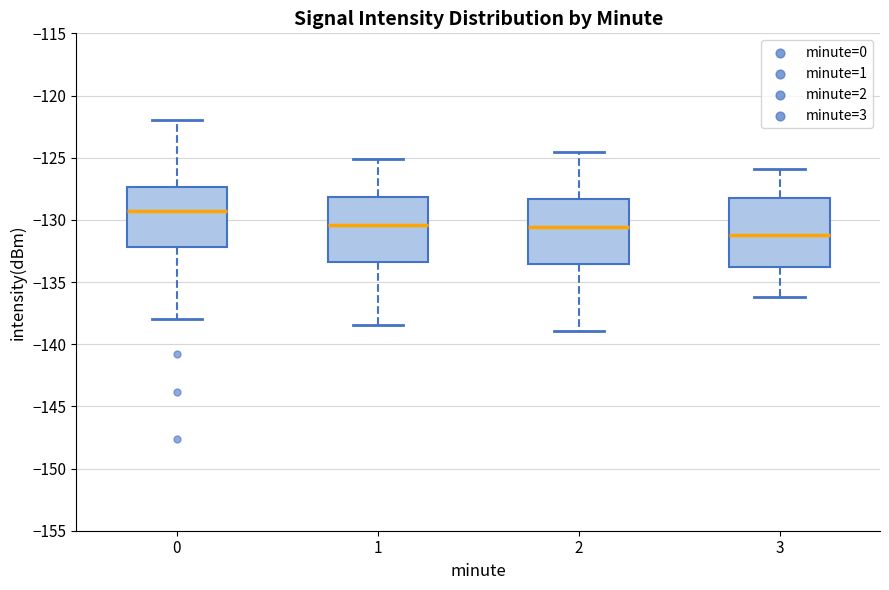

Reading left to right, transcribe this box plot: for each box, give where its median line is, the range the box spans, and where its two whiskers end, as read against the y-axis. The values are not printed on the chart, so give them approximately, as read against the axis.

0: median -129.5, box -132.0 to -127.5, whiskers -138.0 to -122.0
1: median -130.5, box -133.5 to -128.0, whiskers -138.5 to -125.0
2: median -130.5, box -133.5 to -128.5, whiskers -139.0 to -124.5
3: median -131.0, box -134.0 to -128.0, whiskers -136.0 to -126.0